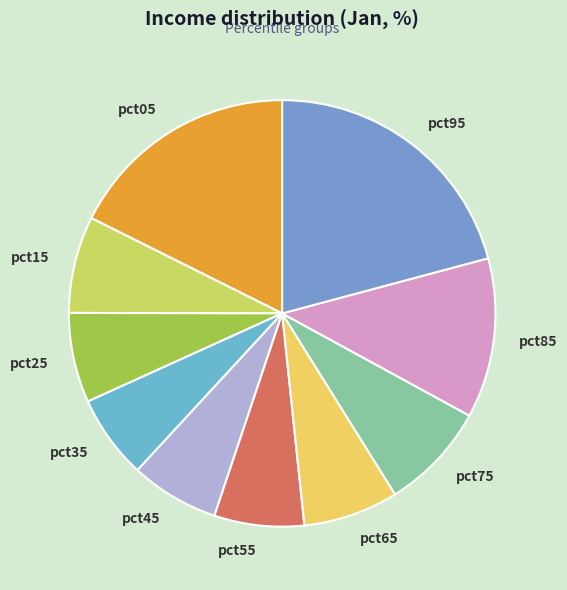

True or false: pct75 accounts for 8% of the total.

True